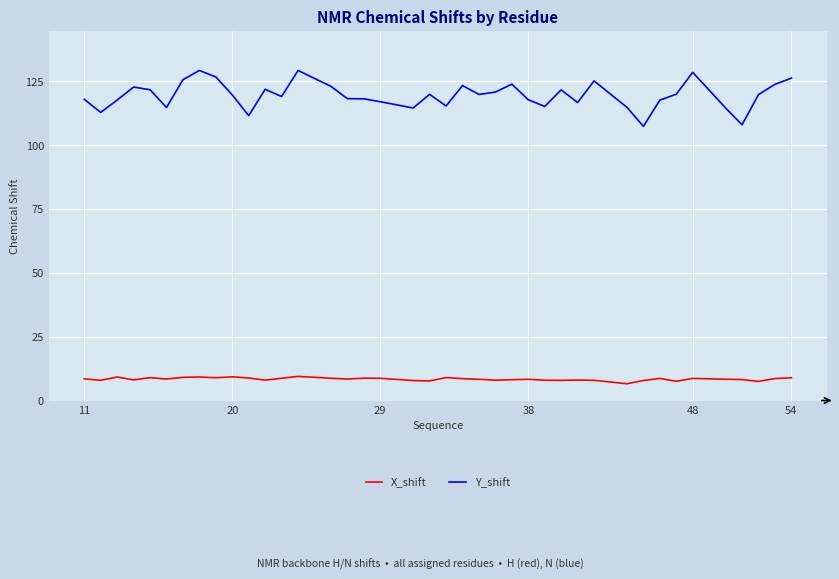

Which series has the largest range (max minus min)?

Y_shift